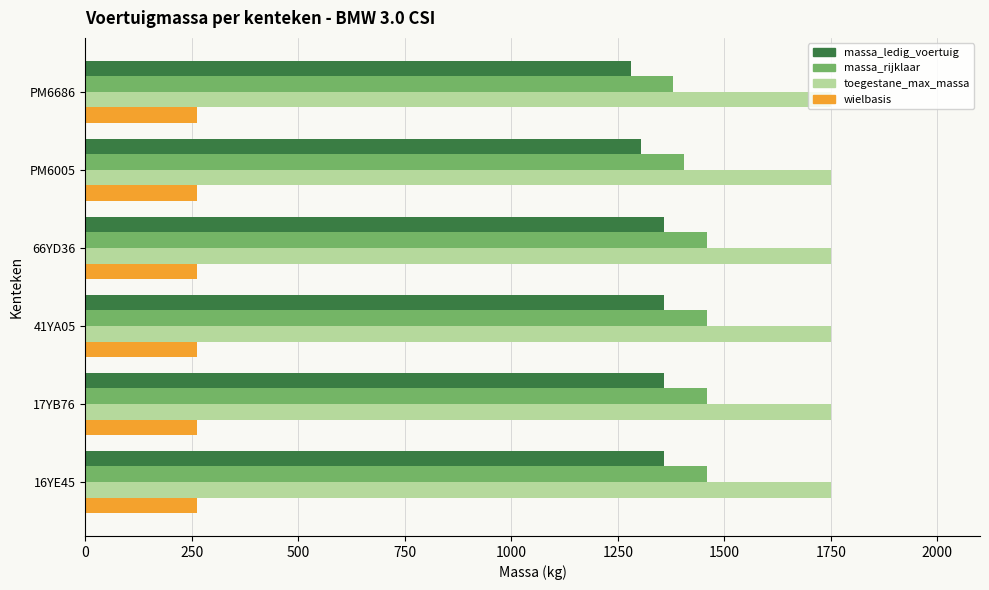

What is the total value across all series at PM6005?

4722